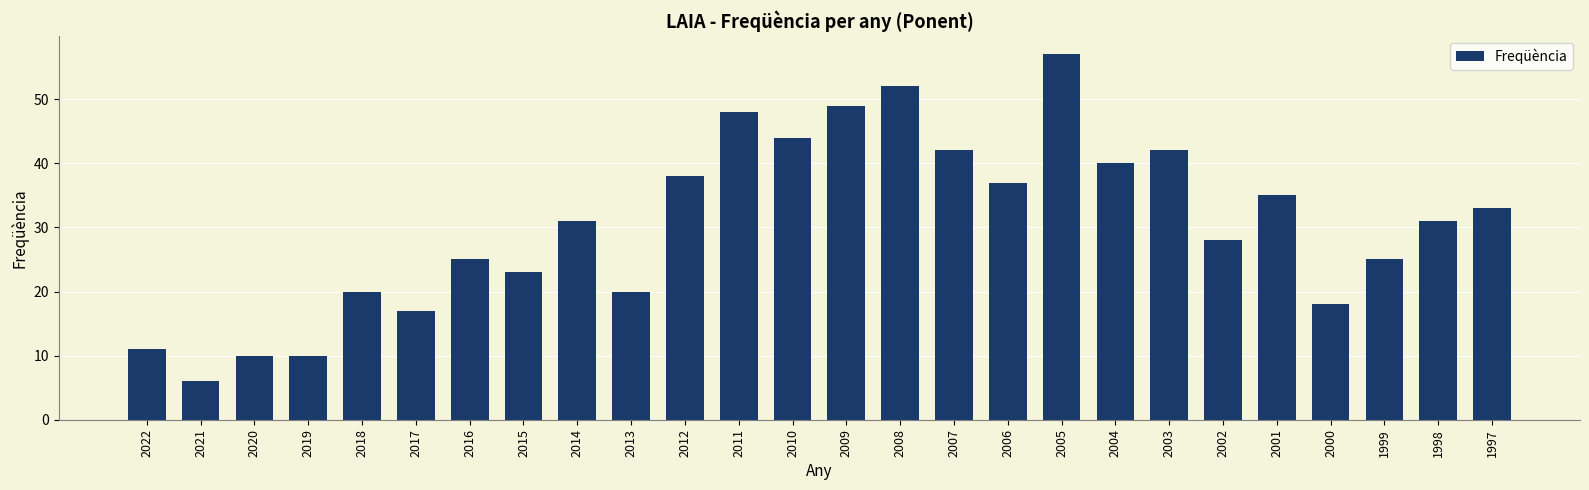

What is the difference between the maximum and second lowest values?

47